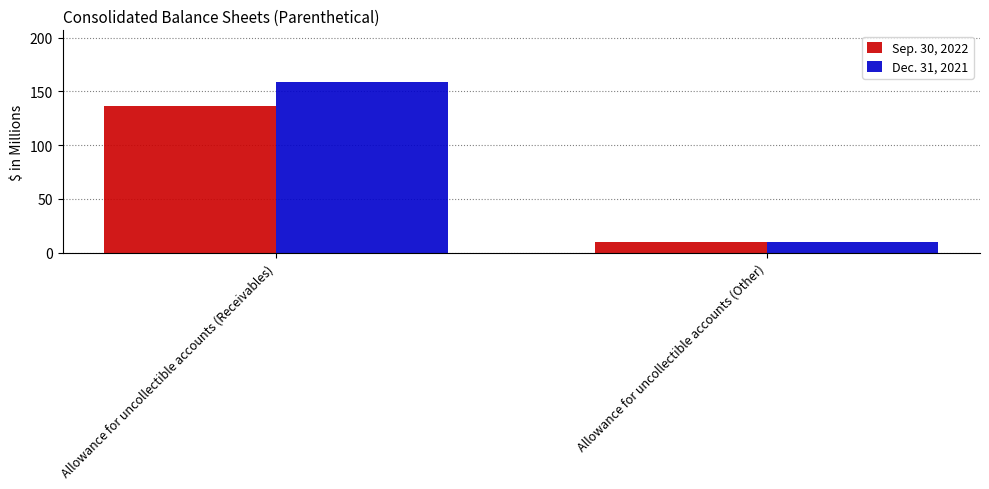

What is the spread (max minus min) of values at Allowance for uncollectible accounts (Receivables)?

23